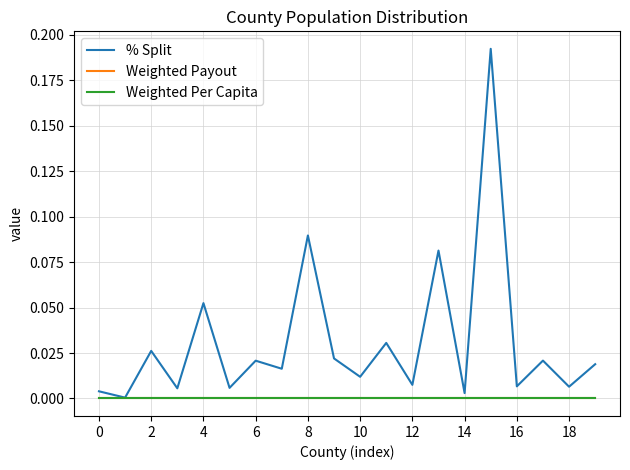

Does the chart display data point markers on the line(s)?

No